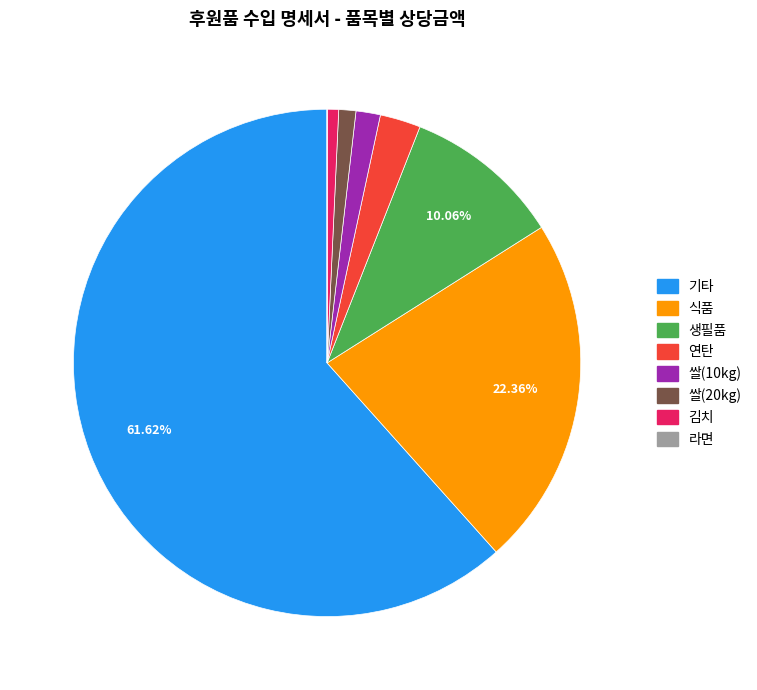

Is there a majority slice in this chart?

Yes